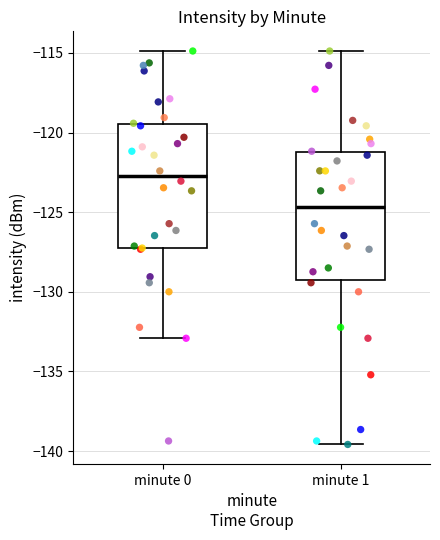

Reading left to right, transcribe this box plot: for each box, give where its median line is, the range the box spans, and where its two whiskers end, as read against the y-axis. The values are not printed on the chart, so give them approximately, as read against the axis.

minute 0: median -122.5, box -127.0 to -119.5, whiskers -133.0 to -115.0
minute 1: median -124.5, box -129.5 to -121.0, whiskers -139.5 to -115.0